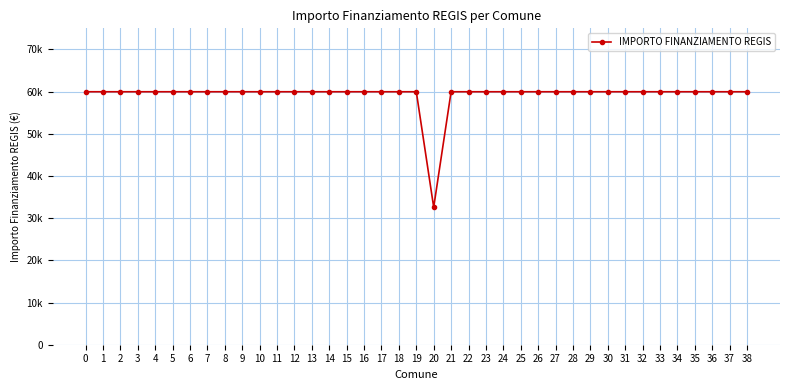

True or false: the data shows 95976 at 33.

False